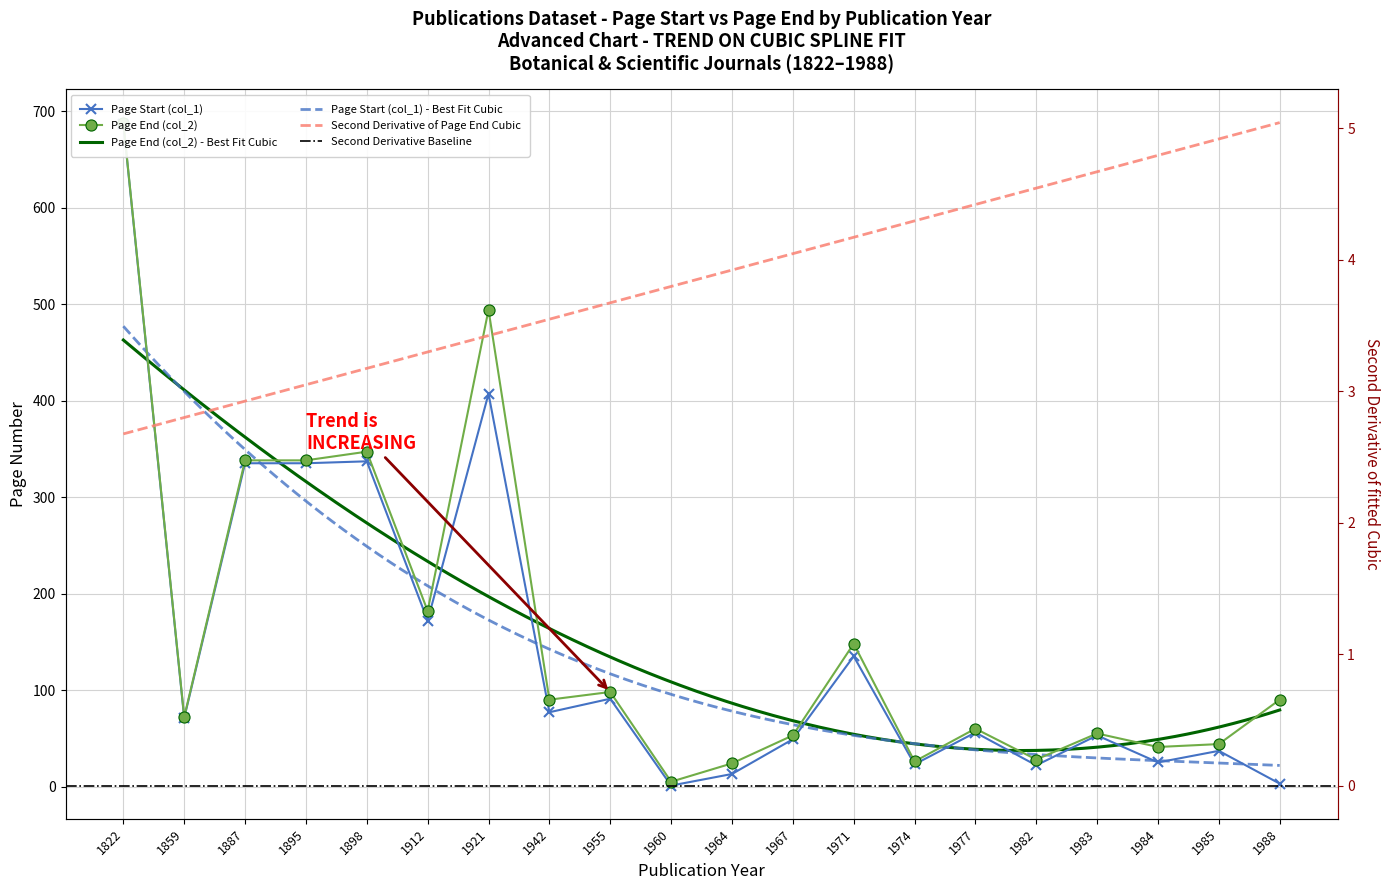

Where is the first local maximum for Page End (col_2)?

1898